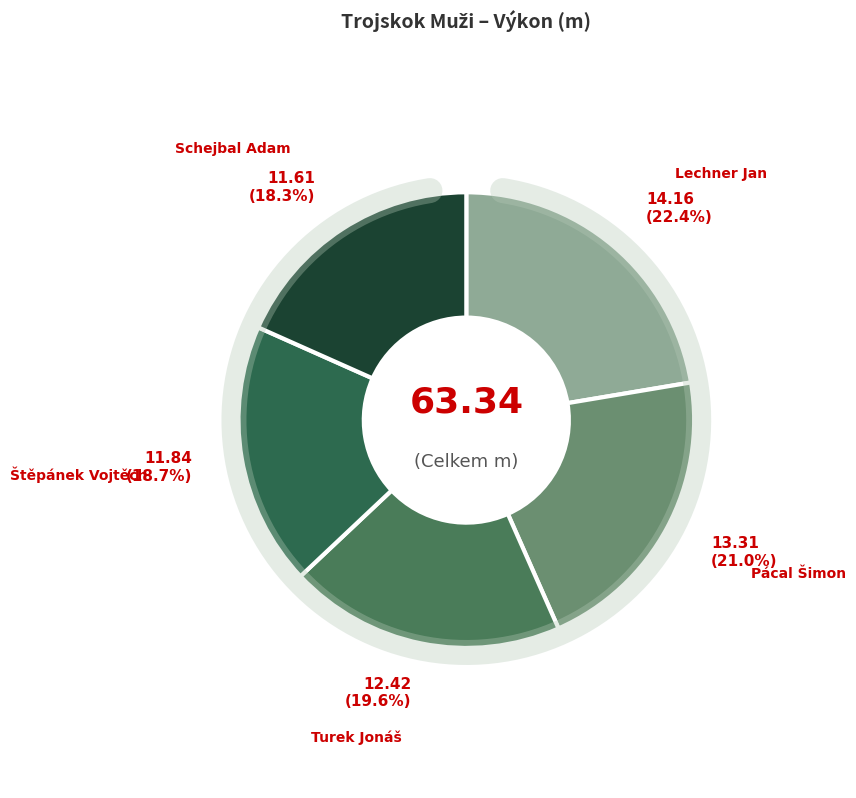

Does Pácal Šimon account for over 50% of the chart?

No